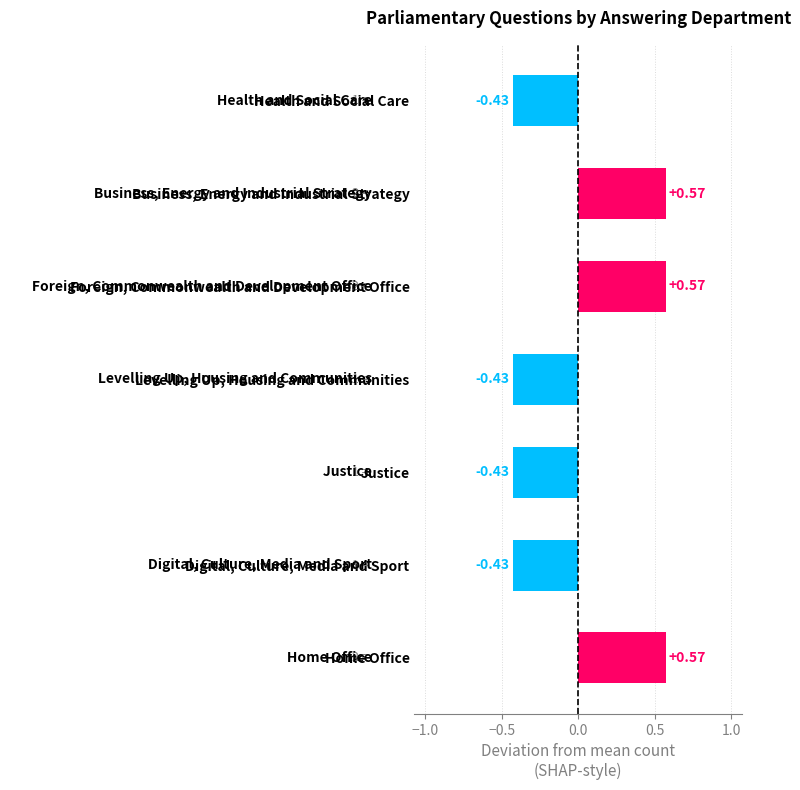

What is the difference between the second highest and minimum values?

1.0